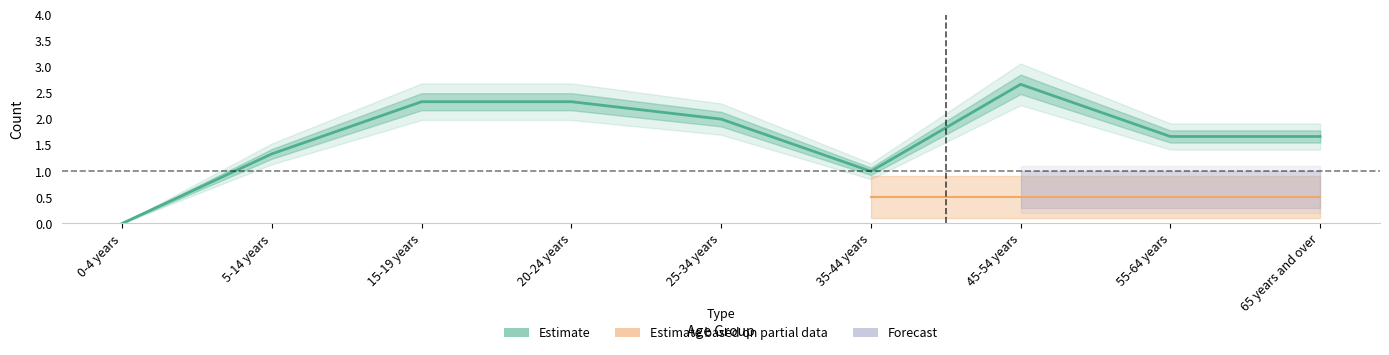

What position from the right is 55-64 years?

2